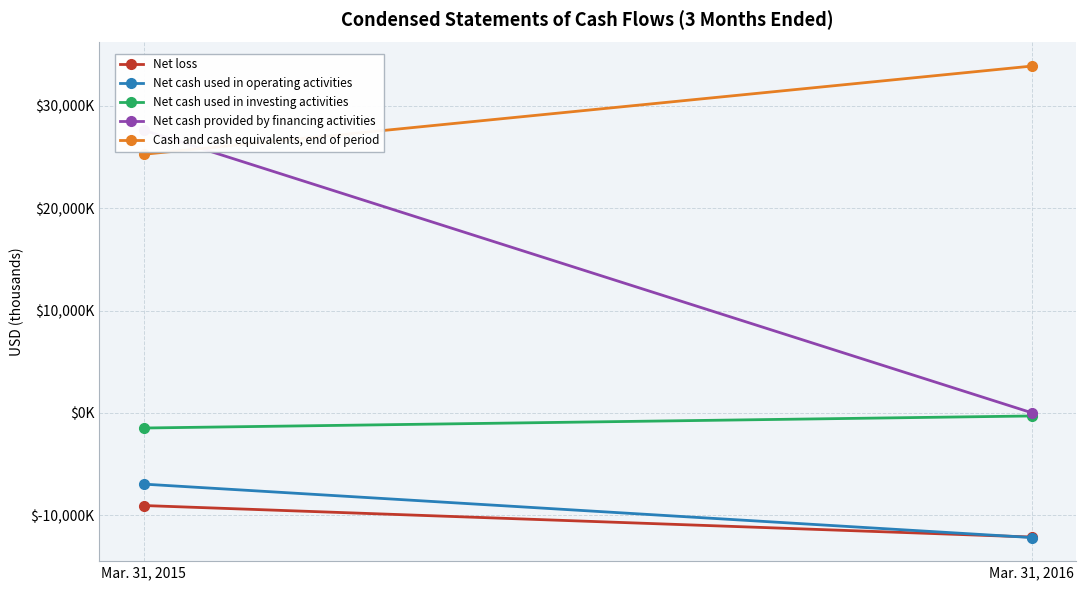

Which category has the lowest value across all series?

Mar. 31, 2016